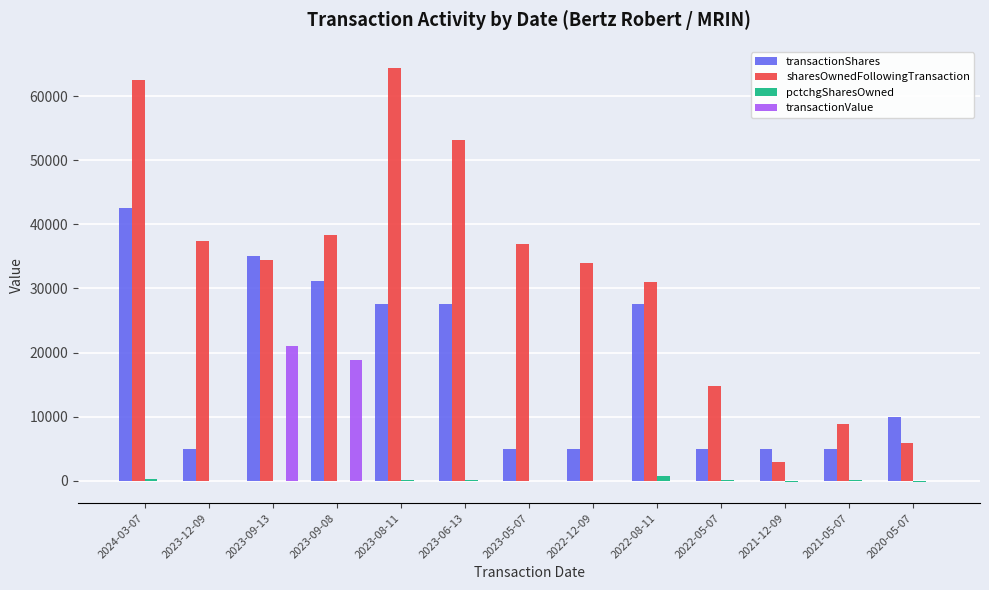

What are all the series names shown in the legend?

transactionShares, sharesOwnedFollowingTransaction, pctchgSharesOwned, transactionValue